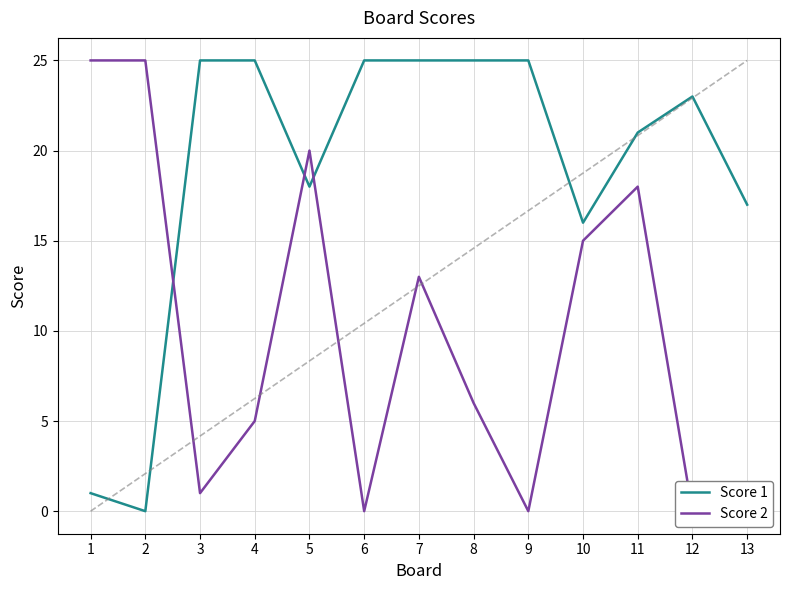

What is the sum of all Score 1 values?

246